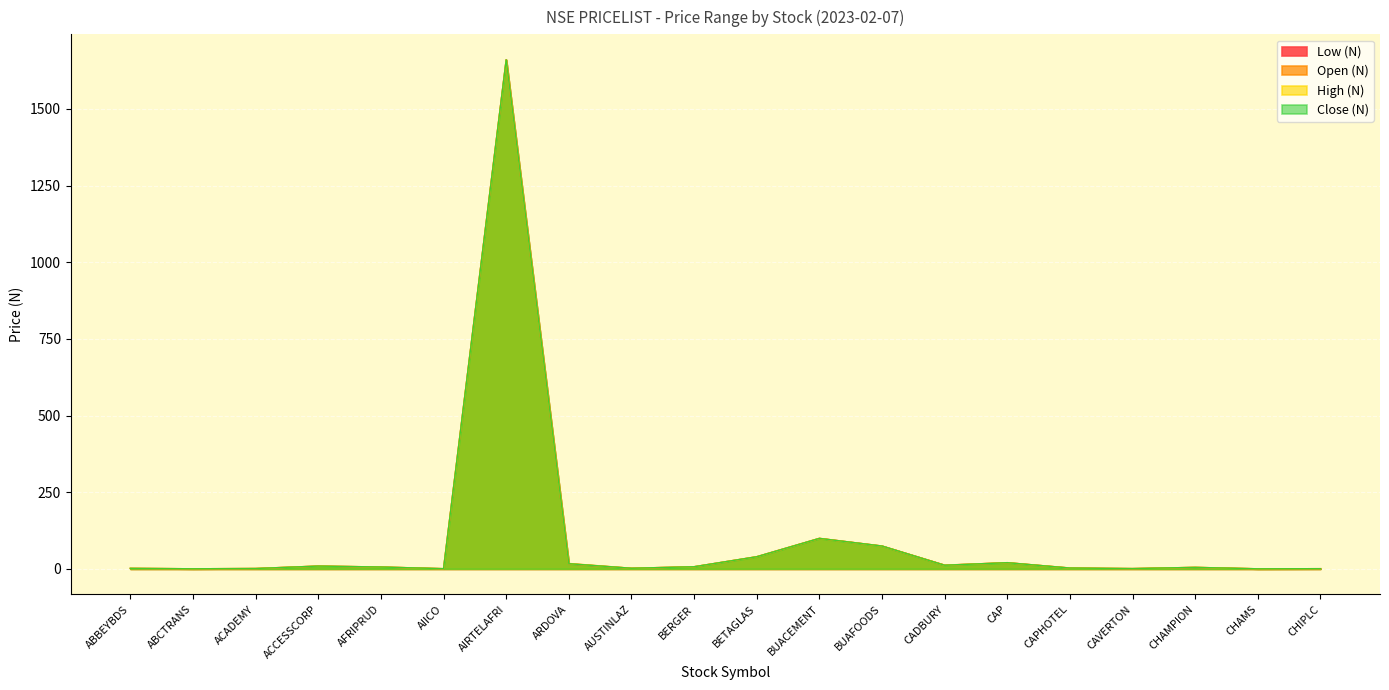

Is the value of High (N) at CADBURY greater than the value of Close (N) at CAPHOTEL?

Yes